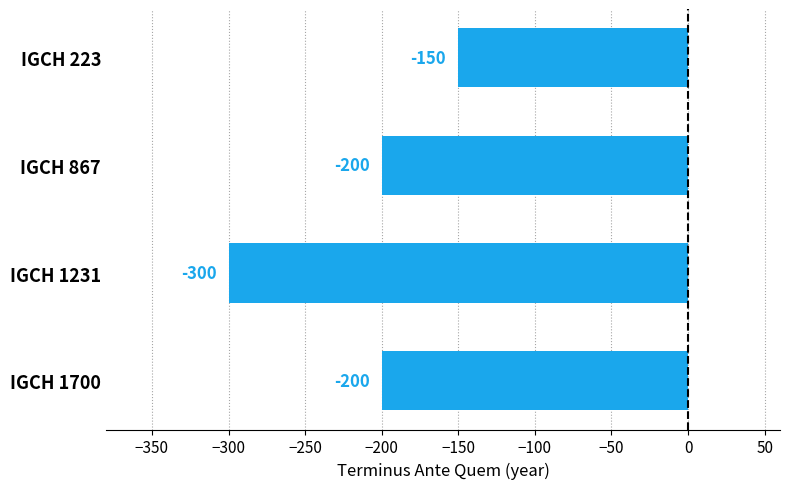

Which category has the highest value across all series?

IGCH 223